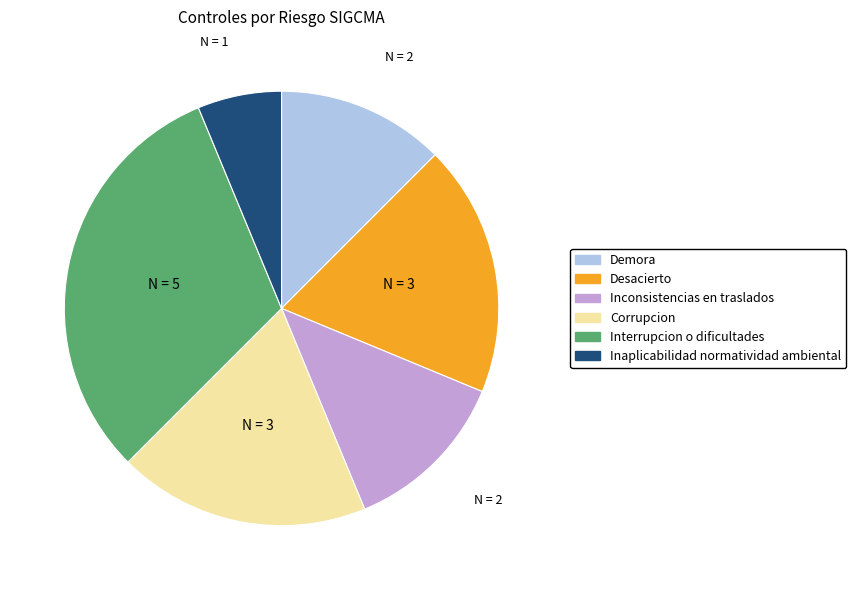

The Desacierto slice represents 6% of the pie. True or false?

False